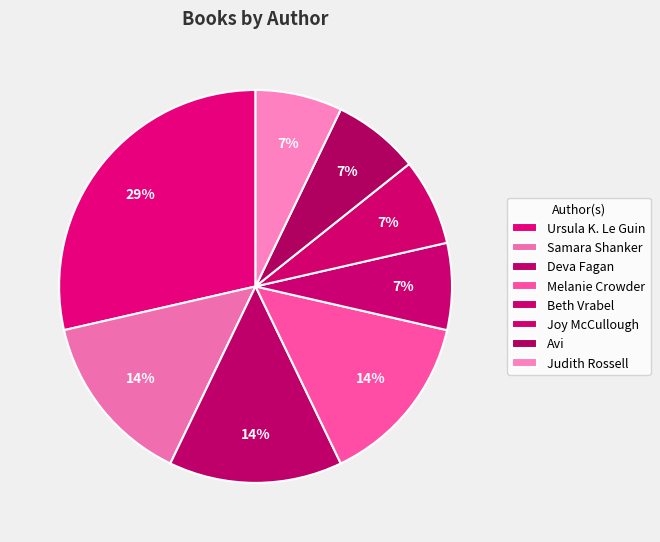

Count the number of slices in the pie.

8